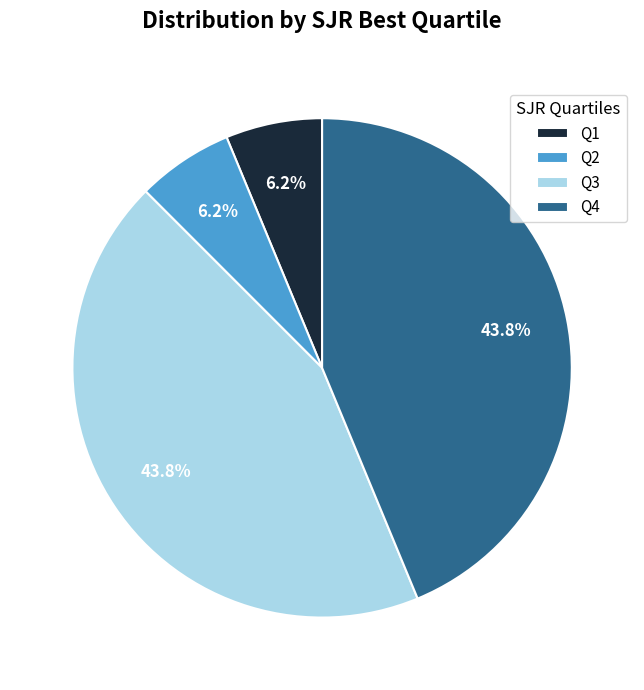

How many slices are in this pie chart?

4